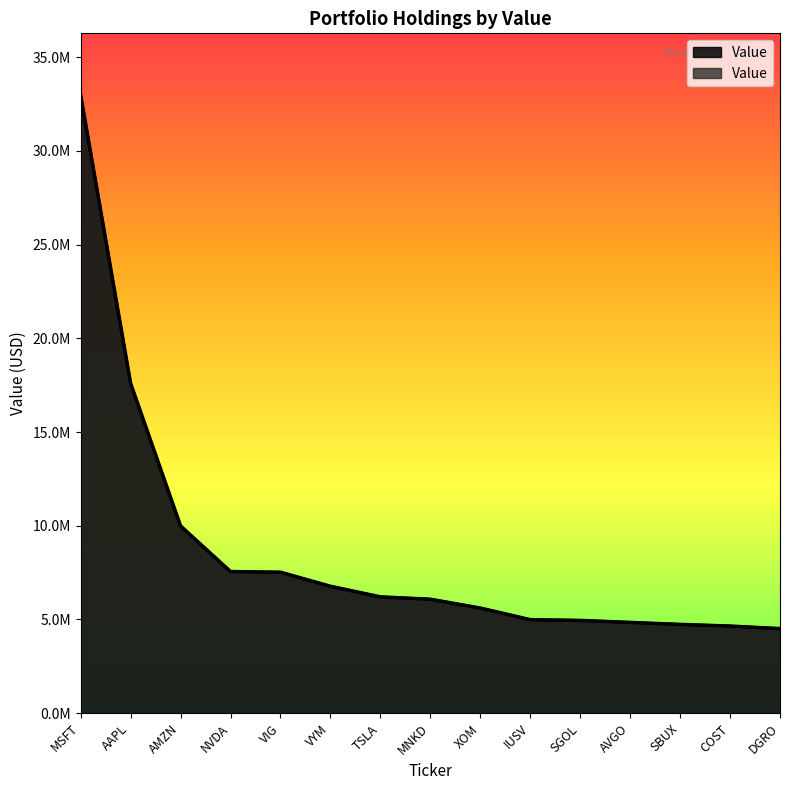

What is the label of the 12th point from the left?

AVGO